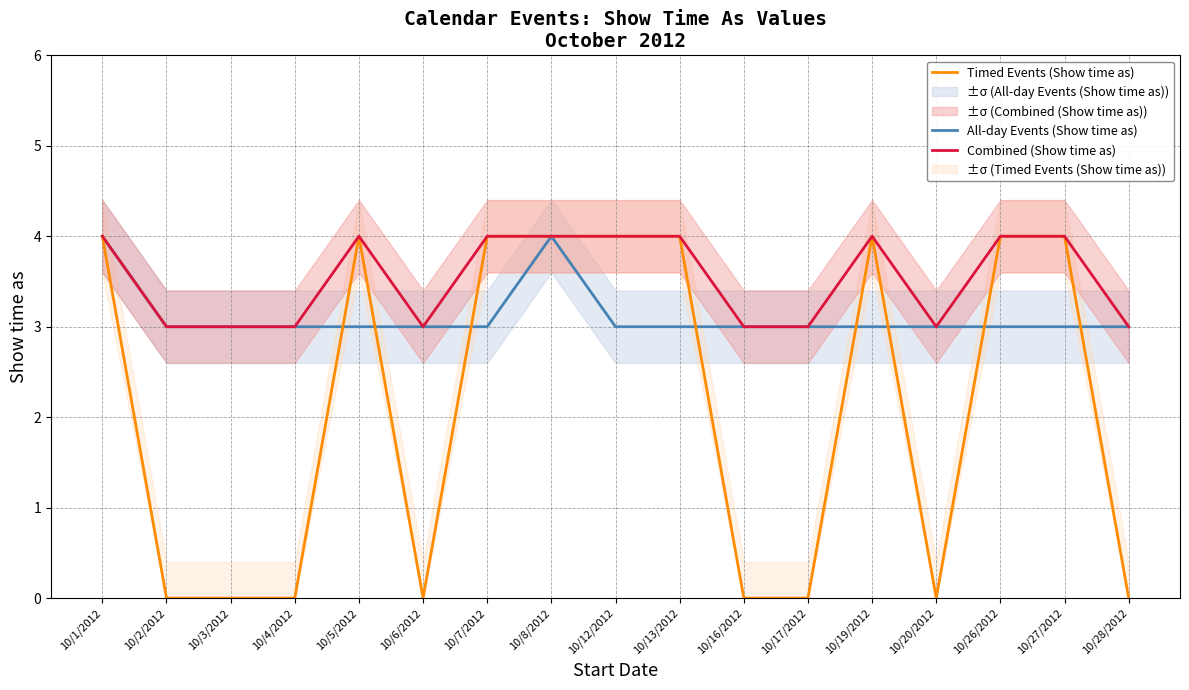

At how many categories does at least one series exceed 1?

17